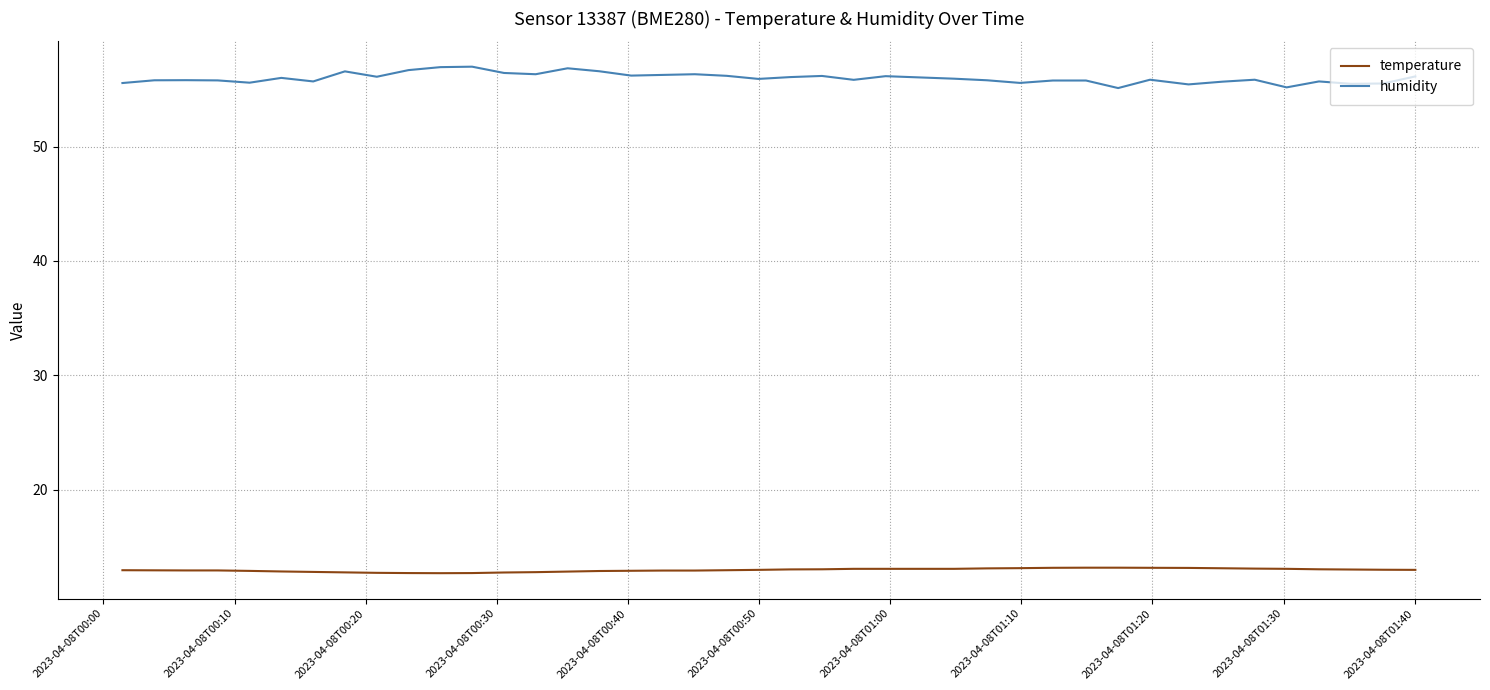

What is the minimum value for humidity?

55.1